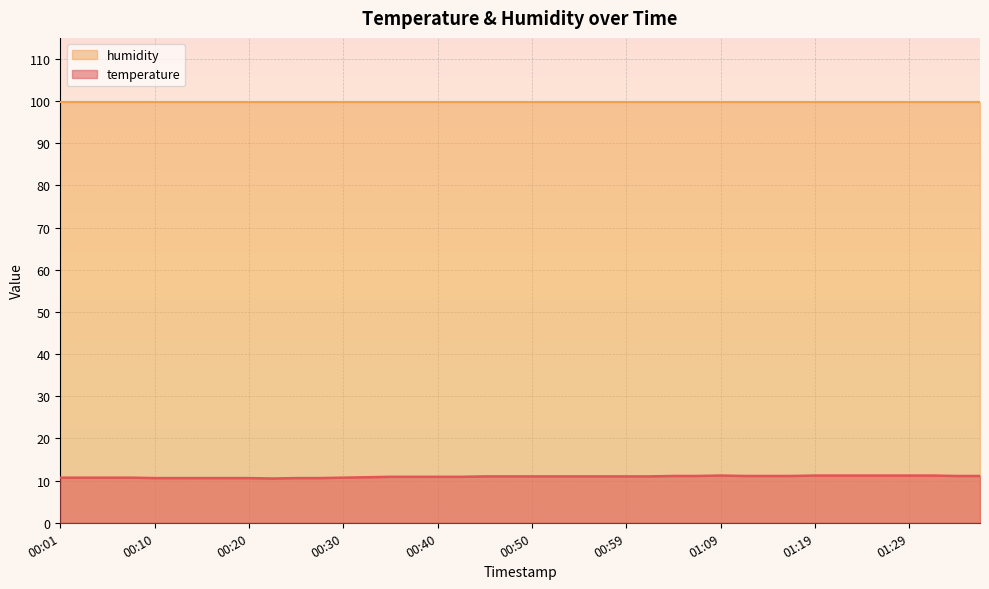

Which label corresponds to the largest value in the chart?

01:09